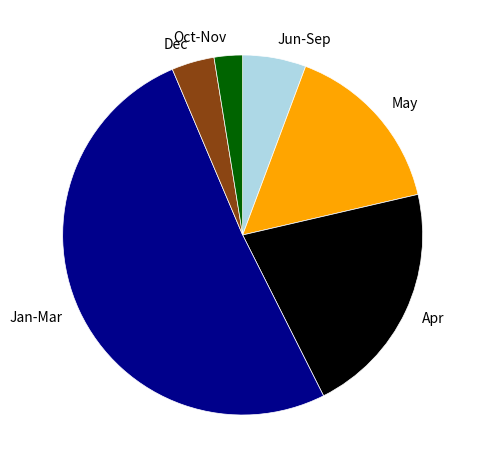

Do Apr and Jan-Mar together represent more than half of the pie?

Yes